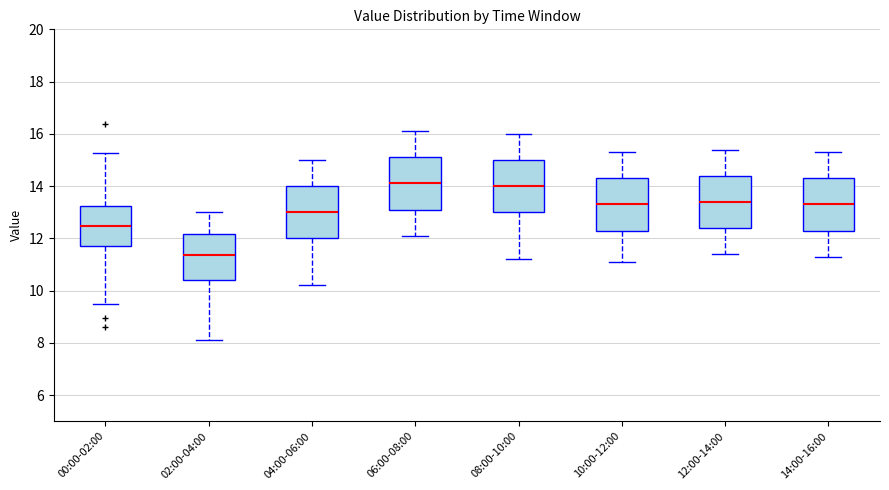

Reading left to right, transcribe this box plot: for each box, give where its median line is, the range the box spans, and where its two whiskers end, as read against the y-axis. The values are not printed on the chart, so give them approximately, as read against the axis.

00:00-02:00: median 12.4, box 11.8 to 13.2, whiskers 9.4 to 15.2
02:00-04:00: median 11.4, box 10.4 to 12.2, whiskers 8.2 to 13.0
04:00-06:00: median 13.0, box 12.0 to 14.0, whiskers 10.2 to 15.0
06:00-08:00: median 14.2, box 13.2 to 15.2, whiskers 12.2 to 16.2
08:00-10:00: median 14.0, box 13.0 to 15.0, whiskers 11.2 to 16.0
10:00-12:00: median 13.4, box 12.4 to 14.4, whiskers 11.2 to 15.4
12:00-14:00: median 13.4, box 12.4 to 14.4, whiskers 11.4 to 15.4
14:00-16:00: median 13.4, box 12.4 to 14.4, whiskers 11.4 to 15.4